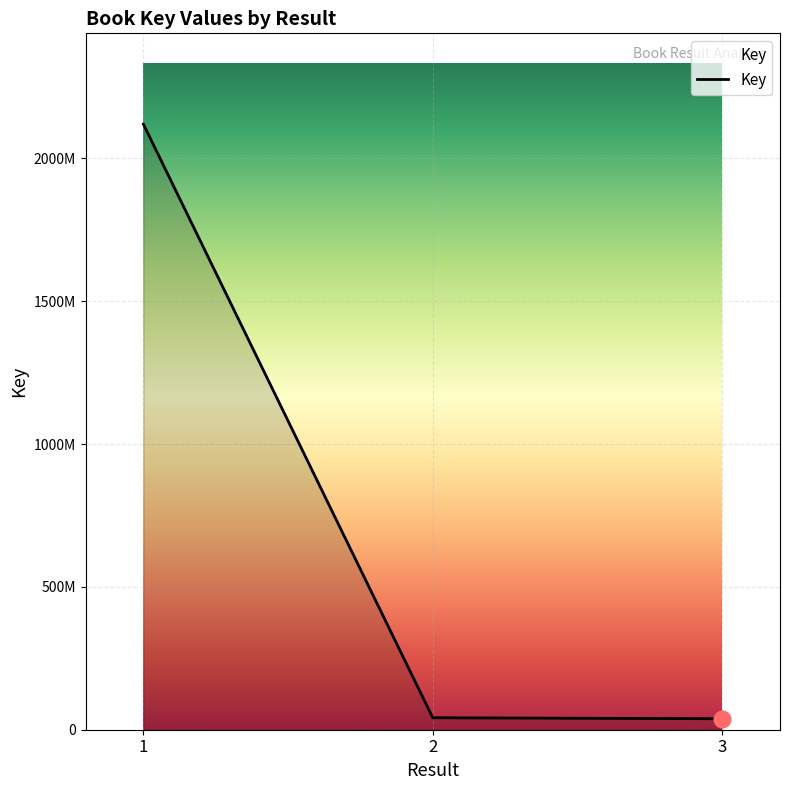

Does the chart display data point markers on the line(s)?

No